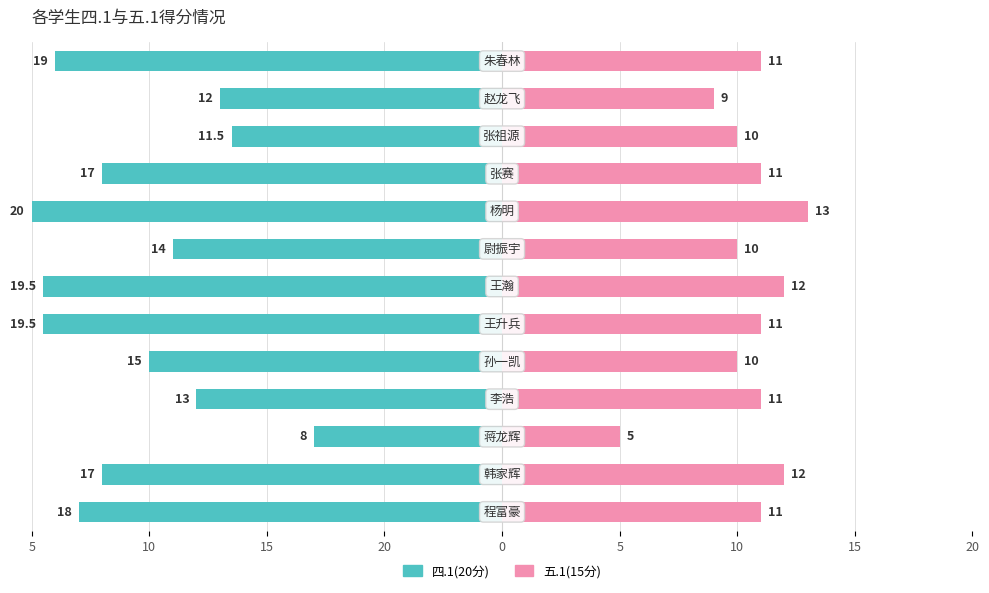

How many values in the 四.1(20分) series exceed -17?

6